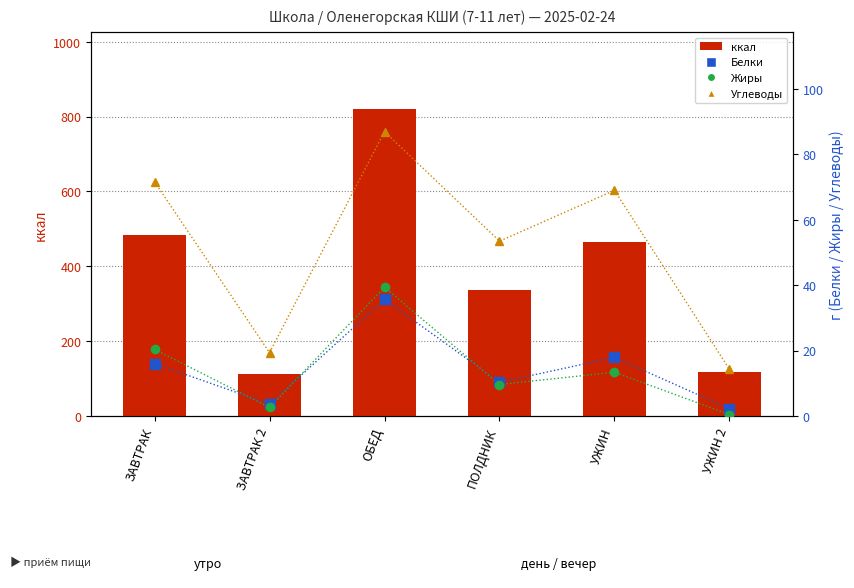

Reading left to right, extract all data points from this chart.

ккал: ЗАВТРАК=484.9	ЗАВТРАК 2=113.0	ОБЕД=820.9	ПОЛДНИК=335.8	УЖИН=464.0	УЖИН 2=117.5
Белки: ЗАВТРАК=16.0	ЗАВТРАК 2=3.6	ОБЕД=35.6	ПОЛДНИК=10.3	УЖИН=17.9	УЖИН 2=2.2
Жиры: ЗАВТРАК=20.4	ЗАВТРАК 2=2.6	ОБЕД=39.4	ПОЛДНИК=9.6	УЖИН=13.4	УЖИН 2=0.5
Углеводы: ЗАВТРАК=71.6	ЗАВТРАК 2=19.4	ОБЕД=86.9	ПОЛДНИК=53.5	УЖИН=69.0	УЖИН 2=14.2